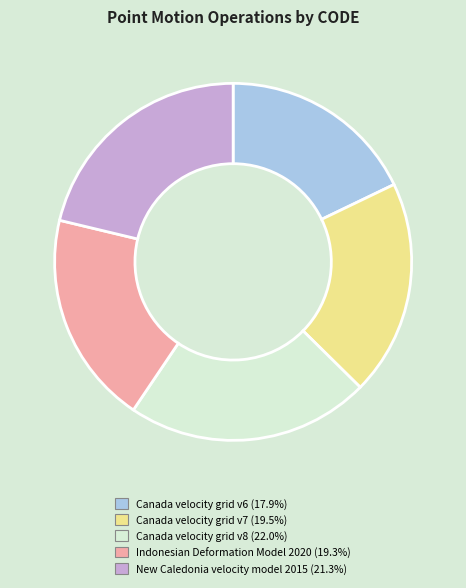

Does Canada velocity grid v7 account for over 50% of the chart?

No